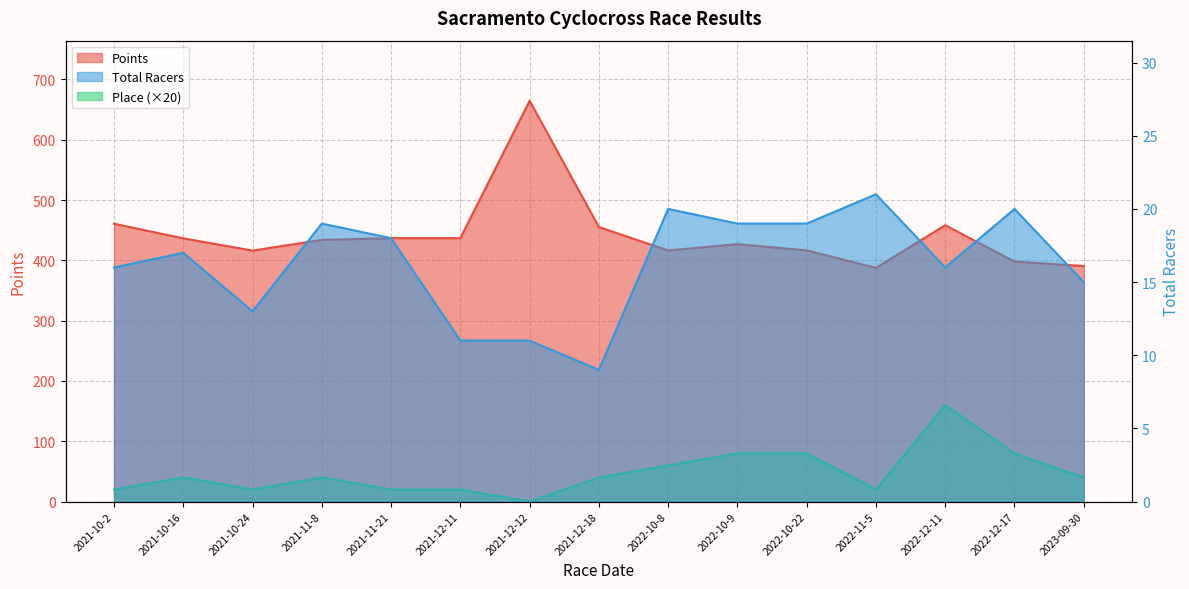

Does the chart have visible grid lines?

Yes